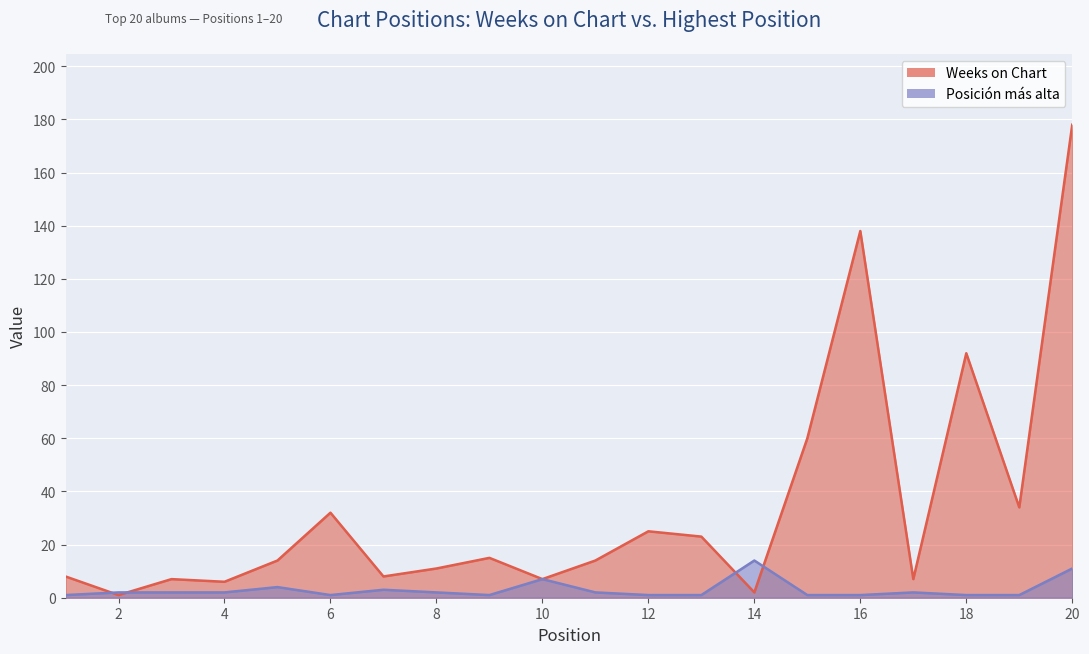

Which has a higher value, 3 or 2?

3